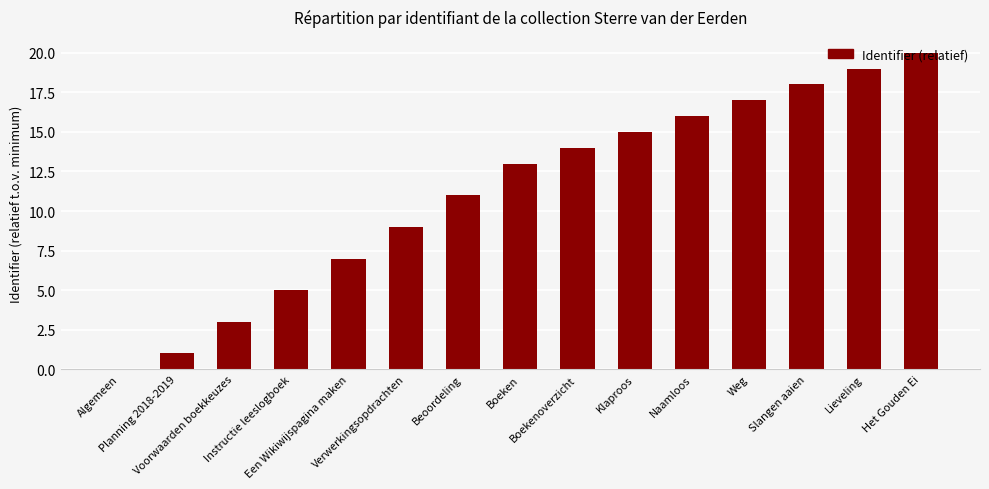

What is the sum of all values?

168